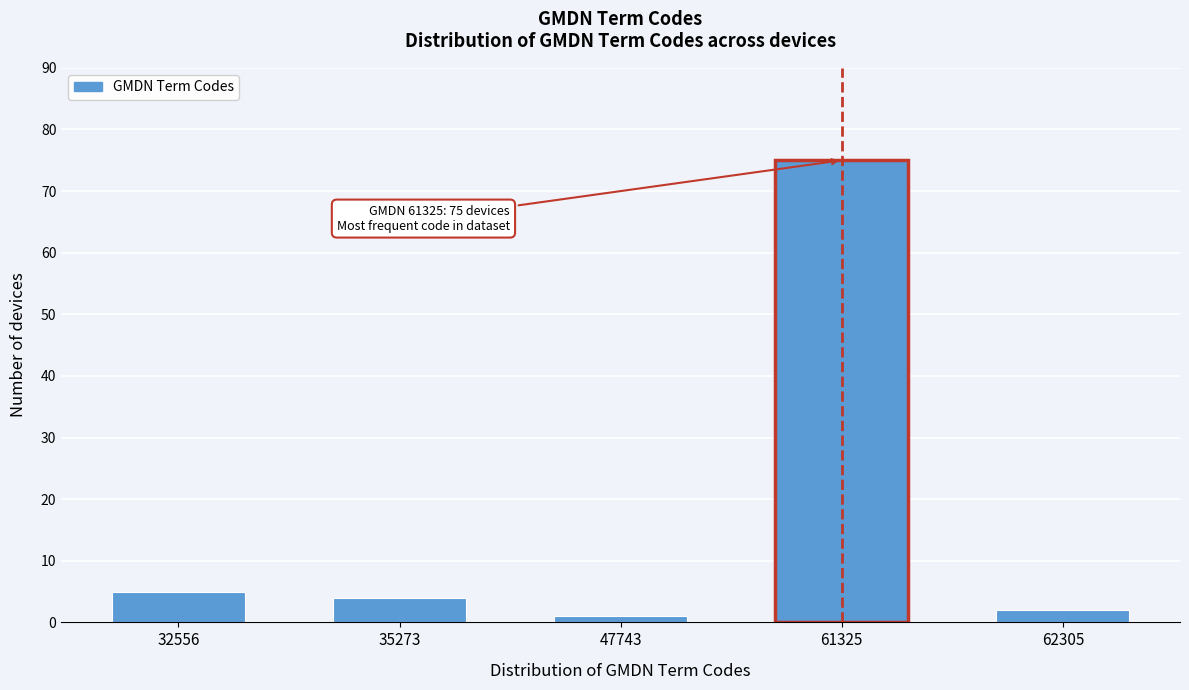

Reading left to right, extract all data points from this chart.

32556=5	35273=4	47743=1	61325=75	62305=2